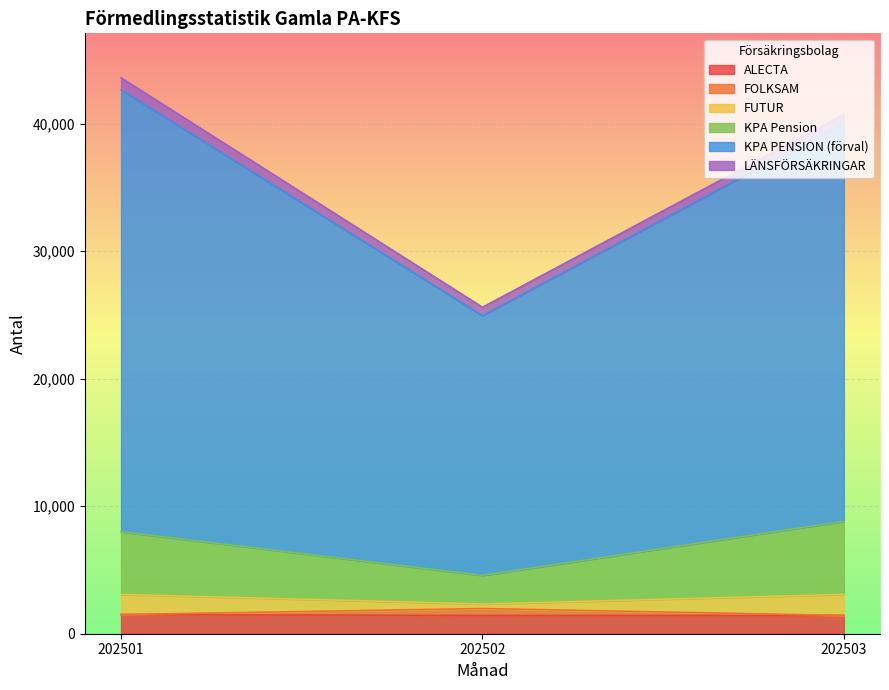

True or false: KPA Pension has a value of 2831 at 202502.

False